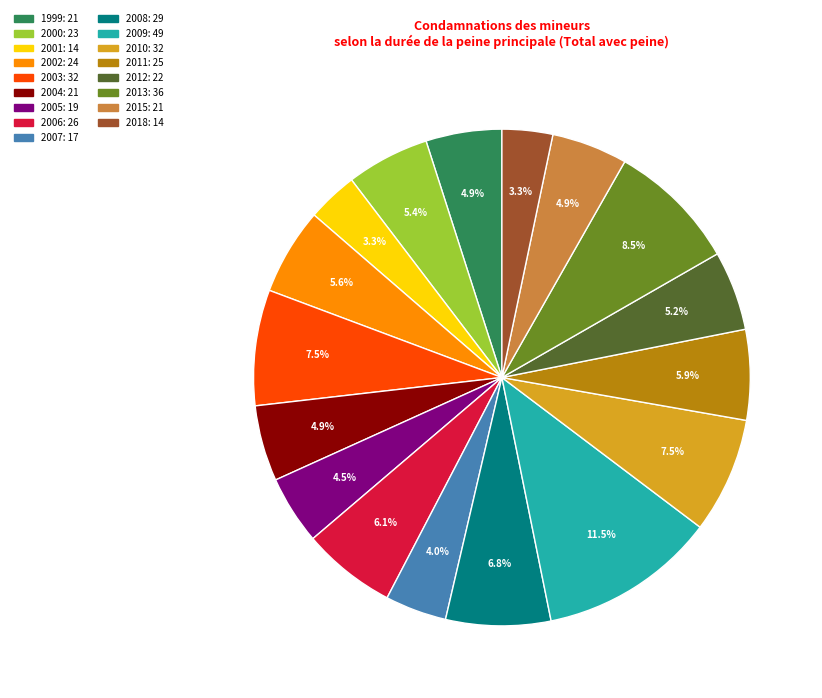

Is there a majority slice in this chart?

No